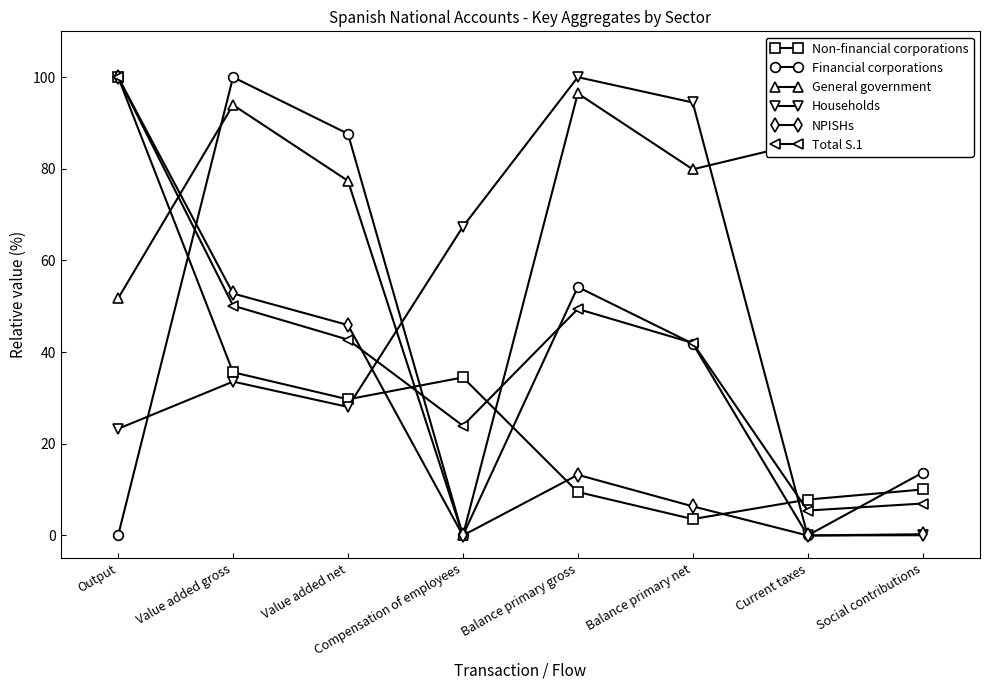

At which category does the chart reach its minimum across all series?

Output